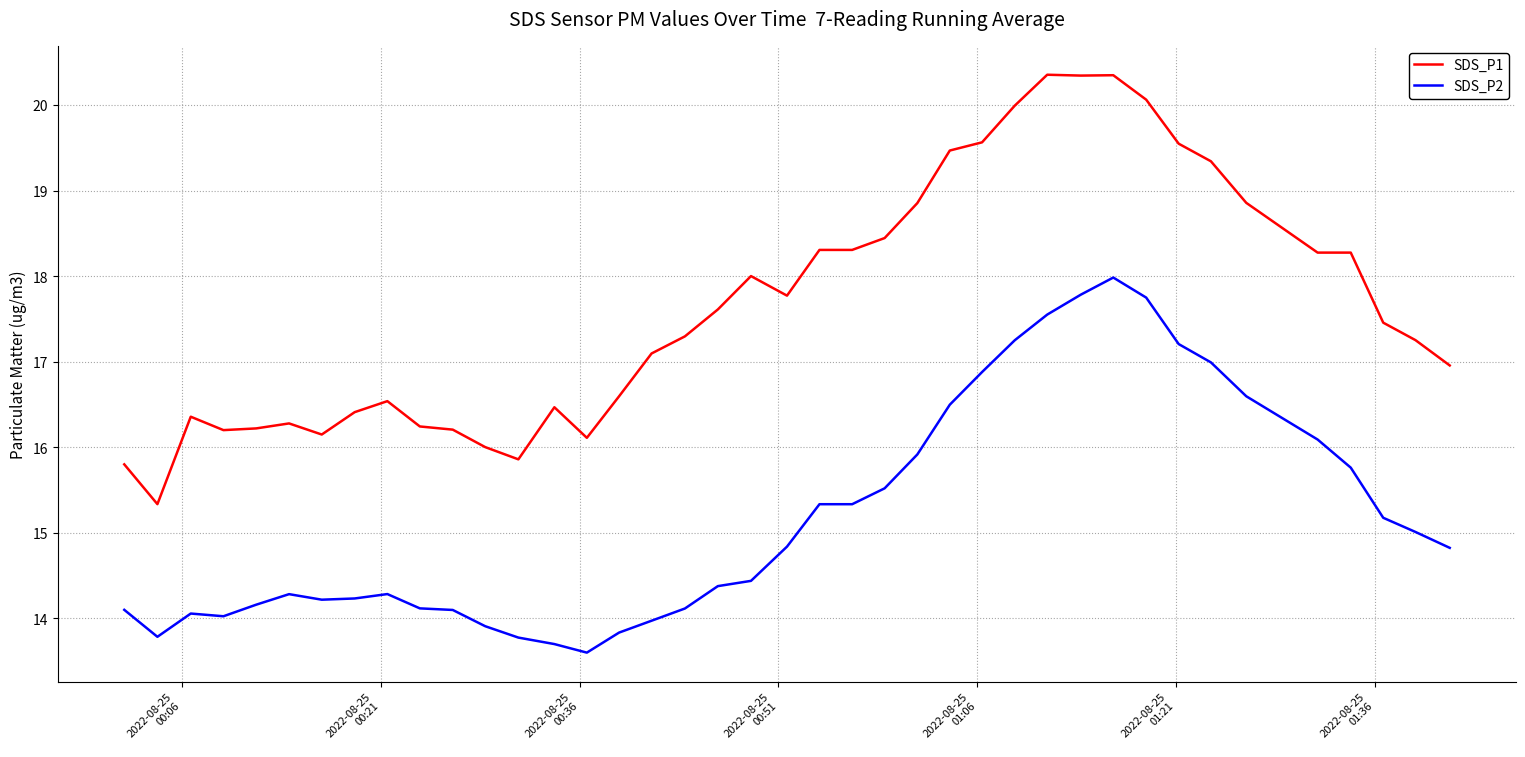

How many lines are shown in the chart?

2